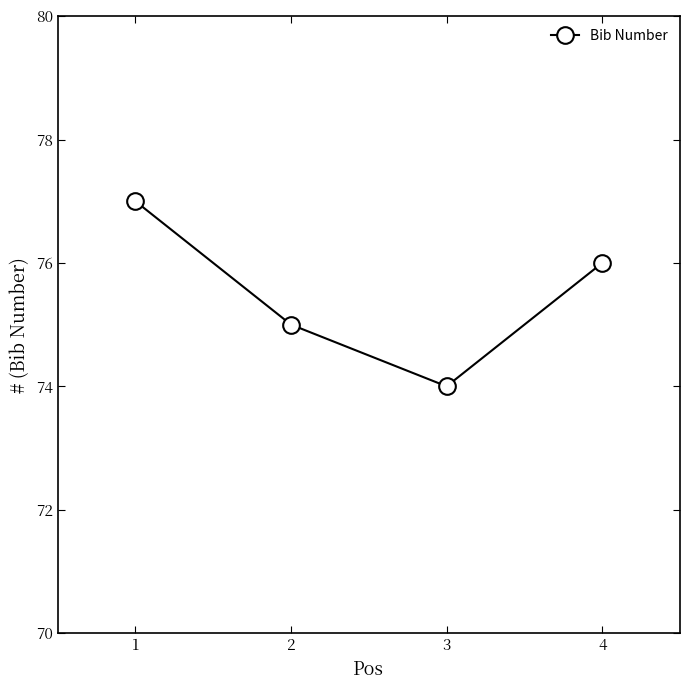

How many series are shown in this chart?

1